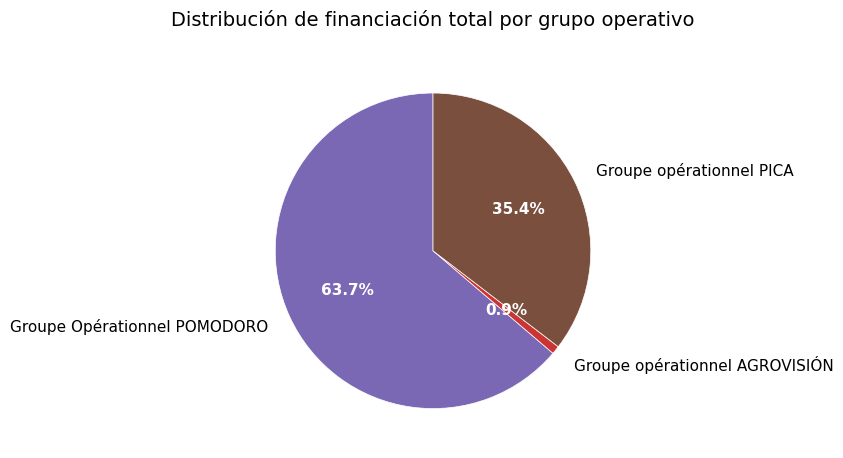

The Groupe opérationnel PICA slice represents 29% of the pie. True or false?

False